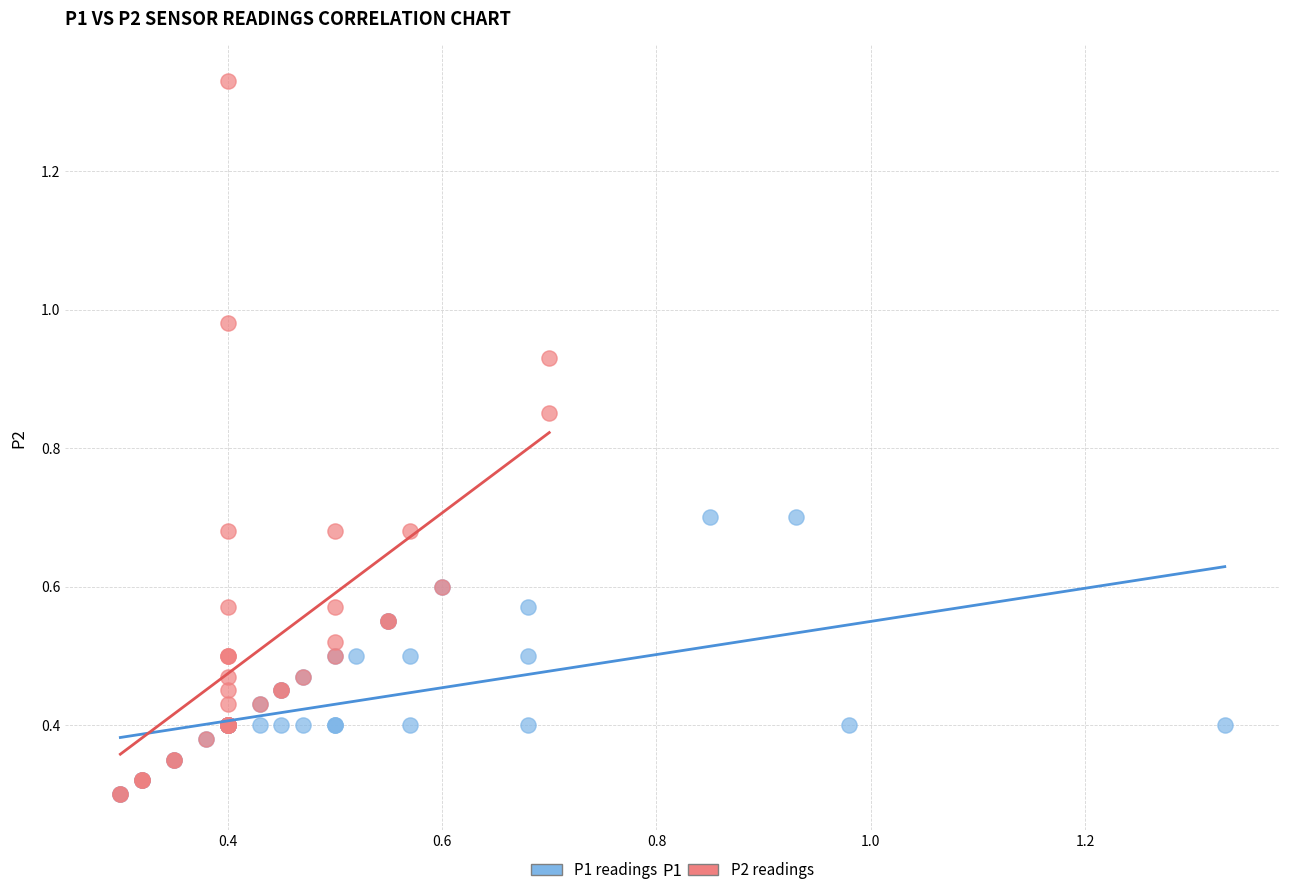

Which series has the largest Y range (max minus min)?

P2 readings